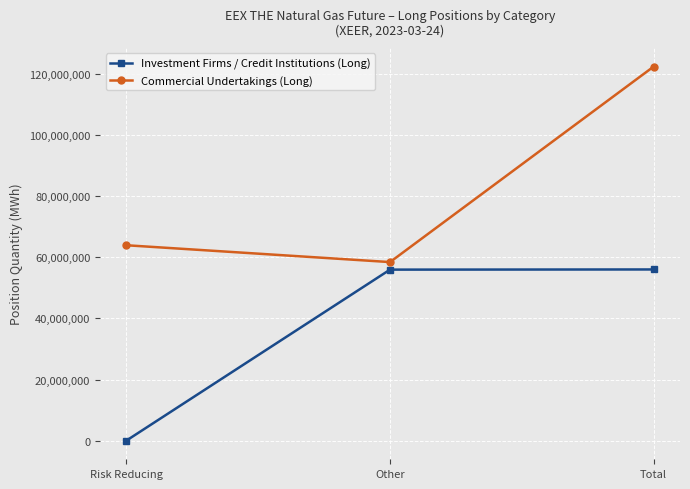

How many values in the Commercial Undertakings (Long) series are below 63886197?

1